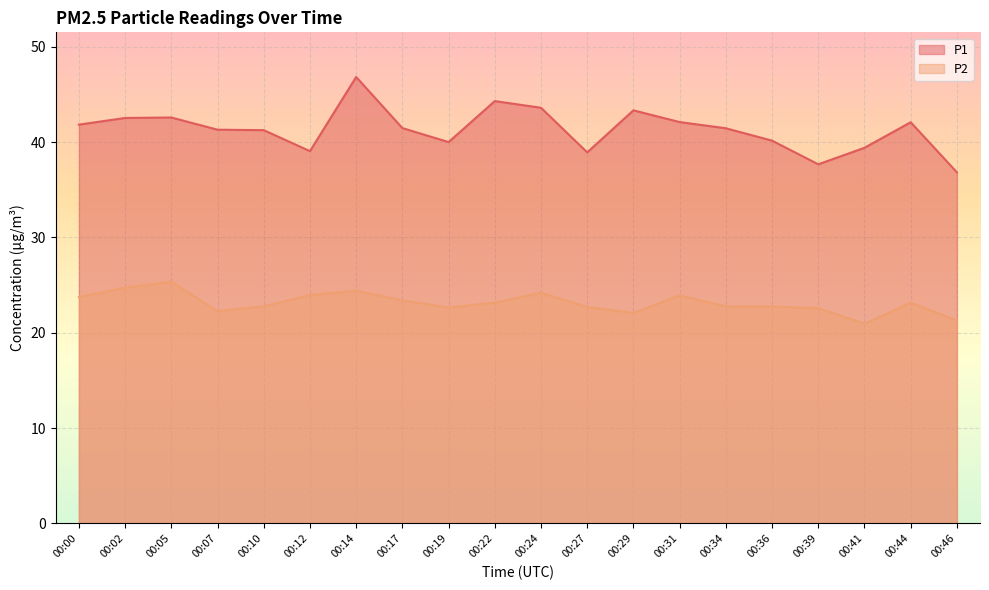

Which series has the largest total across all categories?

P1